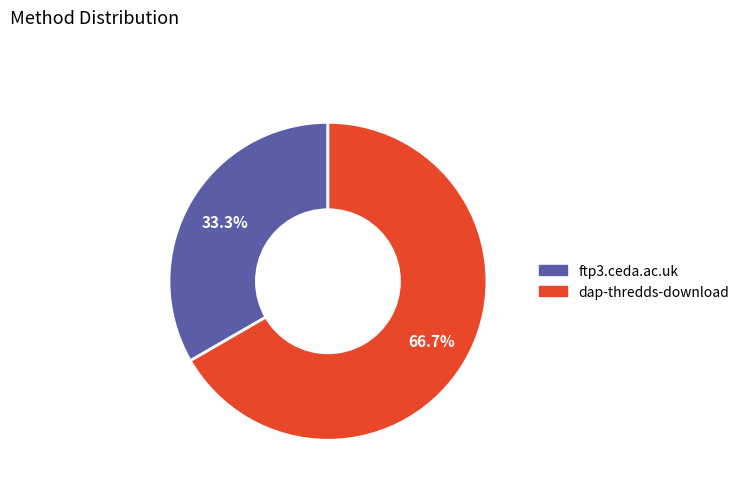

Is there a majority slice in this chart?

Yes